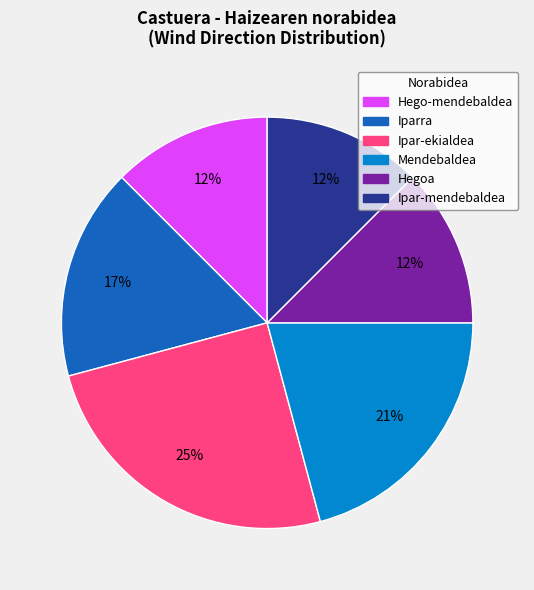

Which has a higher value, Iparra or Ipar-mendebaldea?

Iparra